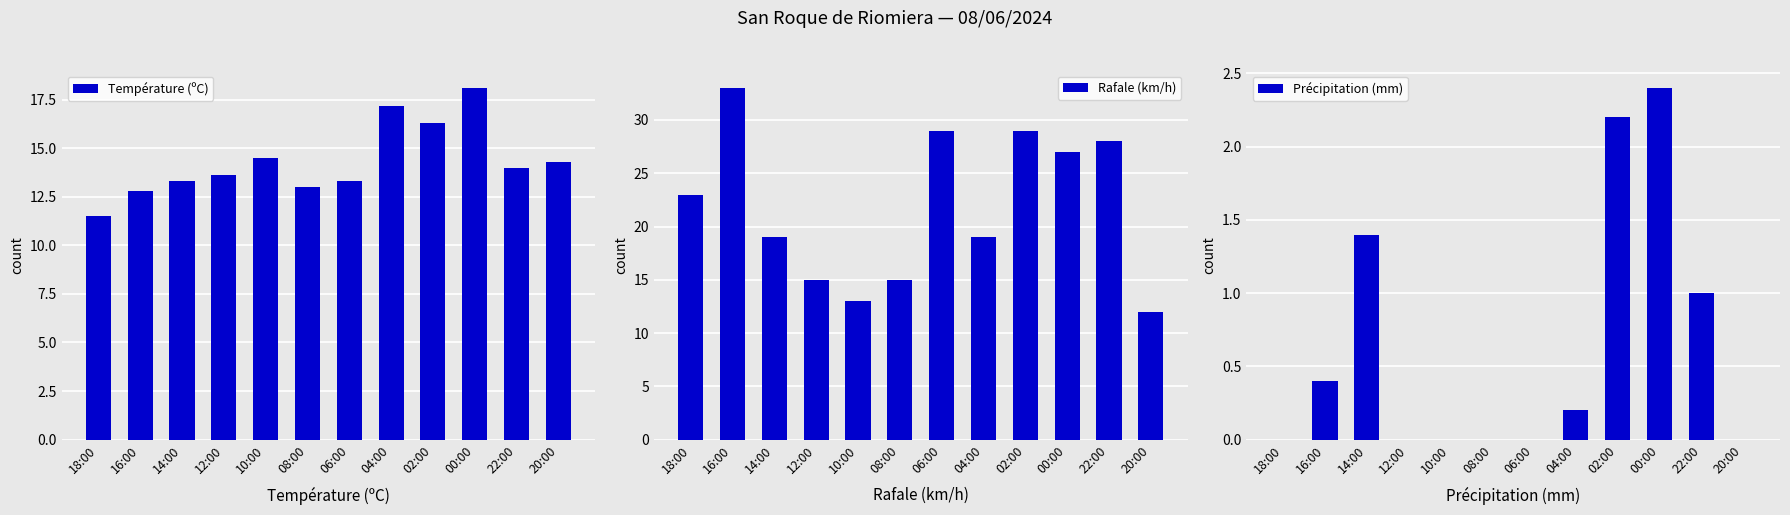

What is the difference between the maximum and second lowest values in the Rafale (km/h) series?

20